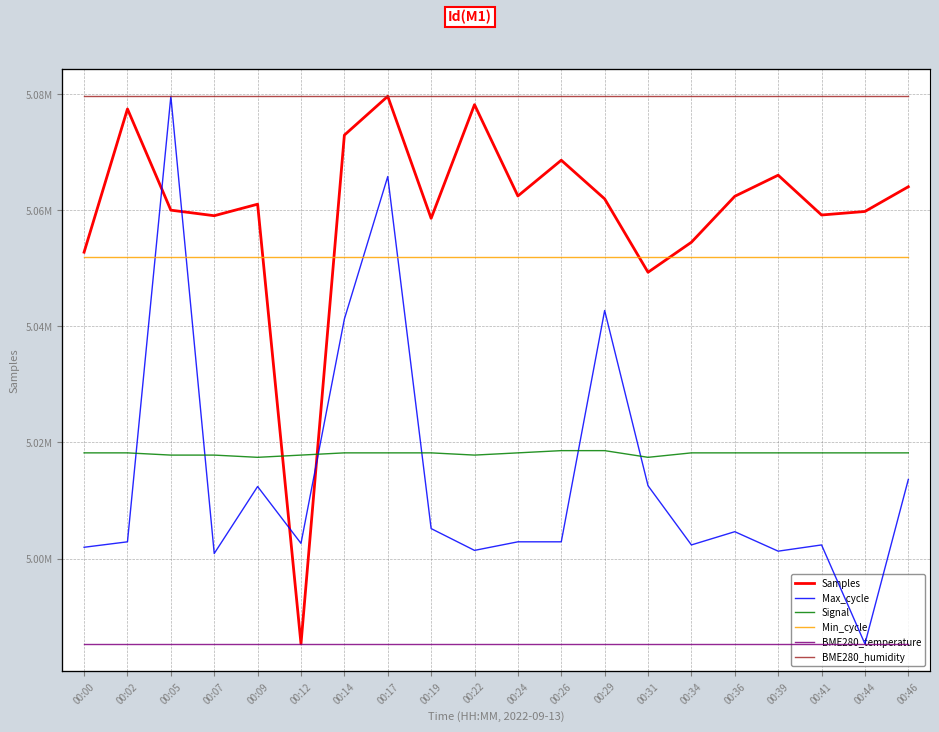

Reading left to right, extract all data points from this chart.

Samples: 00:00=5052794.0	00:02=5077482.0	00:05=5060039.0	00:07=5059080.0	00:09=5061066.0	00:12=4985291.0	00:14=5072974.0	00:17=5079662.0	00:19=5058626.0	00:22=5078221.0	00:24=5062482.0	00:26=5068646.0	00:29=5061984.0	00:31=5049335.0	00:34=5054510.0	00:36=5062429.0	00:39=5066066.0	00:41=5059205.0	00:44=5059812.0	00:46=5064072.0
Max_cycle: 00:00=20032.0	00:02=20039.0	00:05=20611.0	00:07=20024.0	00:09=20110.0	00:12=20037.0	00:14=20325.0	00:17=20508.0	00:19=20056.0	00:22=20028.0	00:24=20039.0	00:26=20039.0	00:29=20336.0	00:31=20111.0	00:34=20035.0	00:36=20052.0	00:39=20027.0	00:41=20035.0	00:44=19908.0	00:46=20119.0
Signal: 00:00=-60.0	00:02=-60.0	00:05=-61.0	00:07=-61.0	00:09=-62.0	00:12=-61.0	00:14=-60.0	00:17=-60.0	00:19=-60.0	00:22=-61.0	00:24=-60.0	00:26=-59.0	00:29=-59.0	00:31=-62.0	00:34=-60.0	00:36=-60.0	00:39=-60.0	00:41=-60.0	00:44=-60.0	00:46=-60.0
Min_cycle: 00:00=28.0	00:02=28.0	00:05=28.0	00:07=28.0	00:09=28.0	00:12=28.0	00:14=28.0	00:17=28.0	00:19=28.0	00:22=28.0	00:24=28.0	00:26=28.0	00:29=28.0	00:31=28.0	00:34=28.0	00:36=28.0	00:39=28.0	00:41=28.0	00:44=28.0	00:46=28.0
BME280_temperature: 00:00=-145.7	00:02=-145.7	00:05=-145.7	00:07=-145.7	00:09=-145.7	00:12=-145.7	00:14=-145.7	00:17=-145.7	00:19=-145.7	00:22=-145.7	00:24=-145.7	00:26=-145.7	00:29=-145.7	00:31=-145.7	00:34=-145.7	00:36=-145.7	00:39=-145.7	00:41=-145.7	00:44=-145.7	00:46=-145.7
BME280_humidity: 00:00=100.0	00:02=100.0	00:05=100.0	00:07=100.0	00:09=100.0	00:12=100.0	00:14=100.0	00:17=100.0	00:19=100.0	00:22=100.0	00:24=100.0	00:26=100.0	00:29=100.0	00:31=100.0	00:34=100.0	00:36=100.0	00:39=100.0	00:41=100.0	00:44=100.0	00:46=100.0